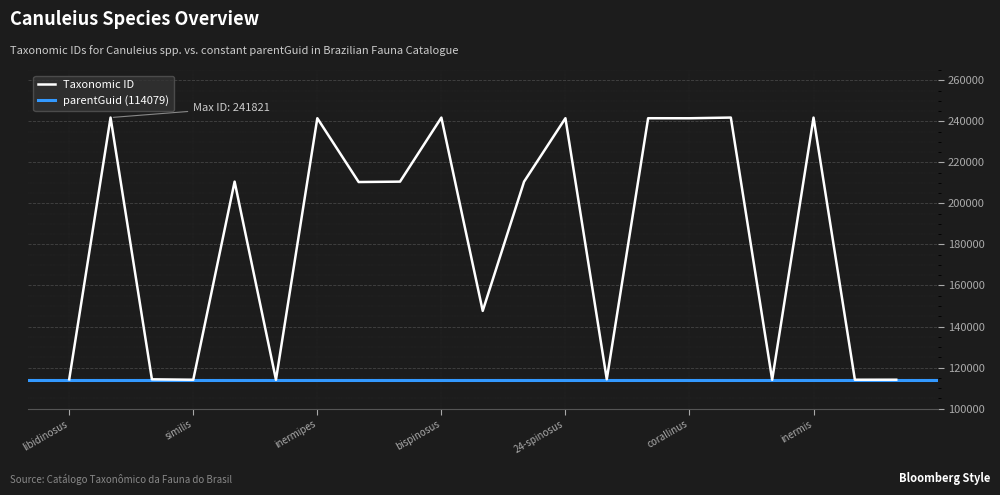

Reading left to right, extract all data points from this chart.

114263	241821	114272	114066	210604	114061	241504	210410	210601	241813	147626	210607	241515	114286	241499	241480	241819	114057	241805	114072	114084